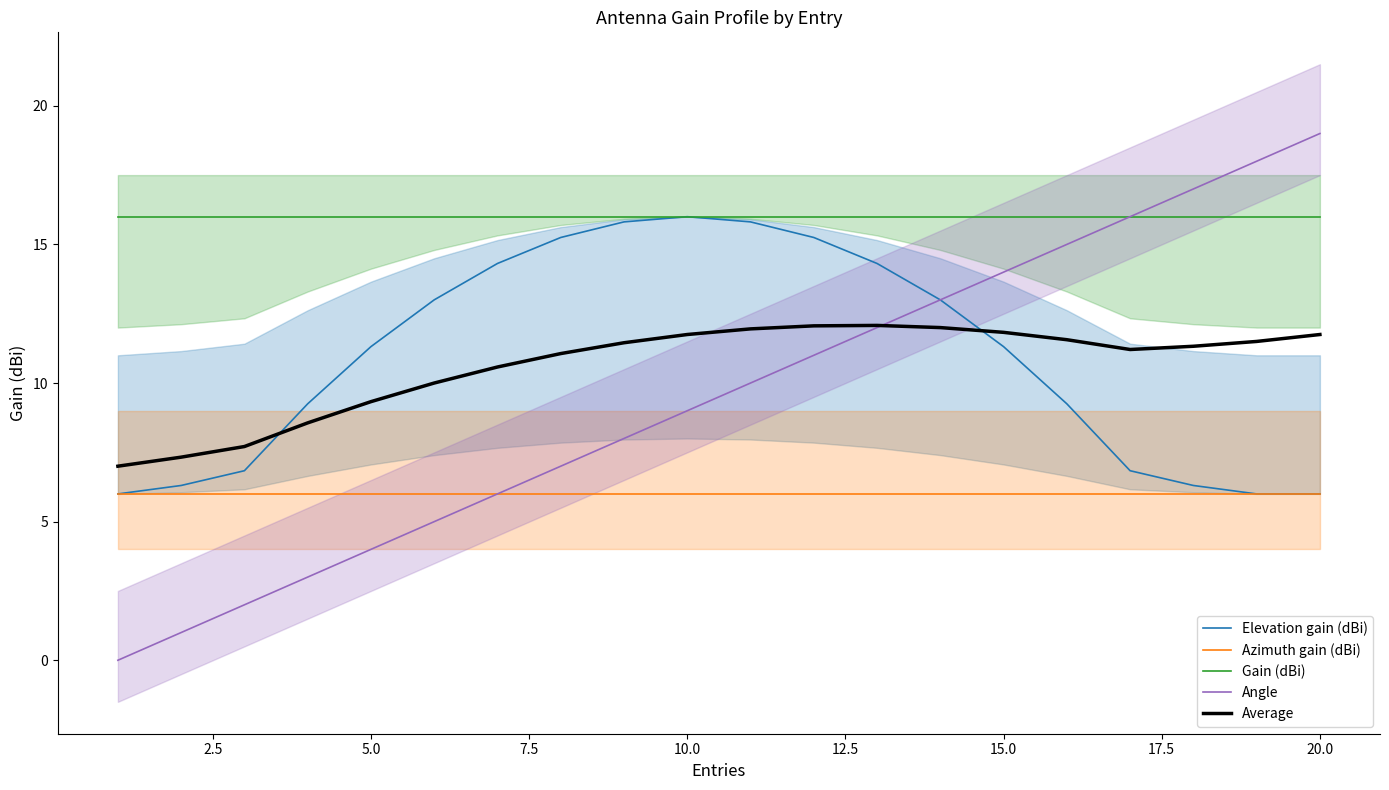

Reading right to left, list all the values displayed in this chart.

Elevation gain (dBi): 6.0	6.0	6.3	6.8	9.2	11.3	13.0	14.3	15.2	15.8	16.0	15.8	15.2	14.3	13.0	11.3	9.2	6.8	6.3	6.0
Azimuth gain (dBi): 6.0	6.0	6.0	6.0	6.0	6.0	6.0	6.0	6.0	6.0	6.0	6.0	6.0	6.0	6.0	6.0	6.0	6.0	6.0	6.0
Gain (dBi): 16.0	16.0	16.0	16.0	16.0	16.0	16.0	16.0	16.0	16.0	16.0	16.0	16.0	16.0	16.0	16.0	16.0	16.0	16.0	16.0
Angle: 19.0	18.0	17.0	16.0	15.0	14.0	13.0	12.0	11.0	10.0	9.0	8.0	7.0	6.0	5.0	4.0	3.0	2.0	1.0	0.0
Average: 11.8	11.5	11.3	11.2	11.6	11.8	12.0	12.1	12.1	12.0	11.8	11.5	11.1	10.6	10.0	9.3	8.6	7.7	7.3	7.0